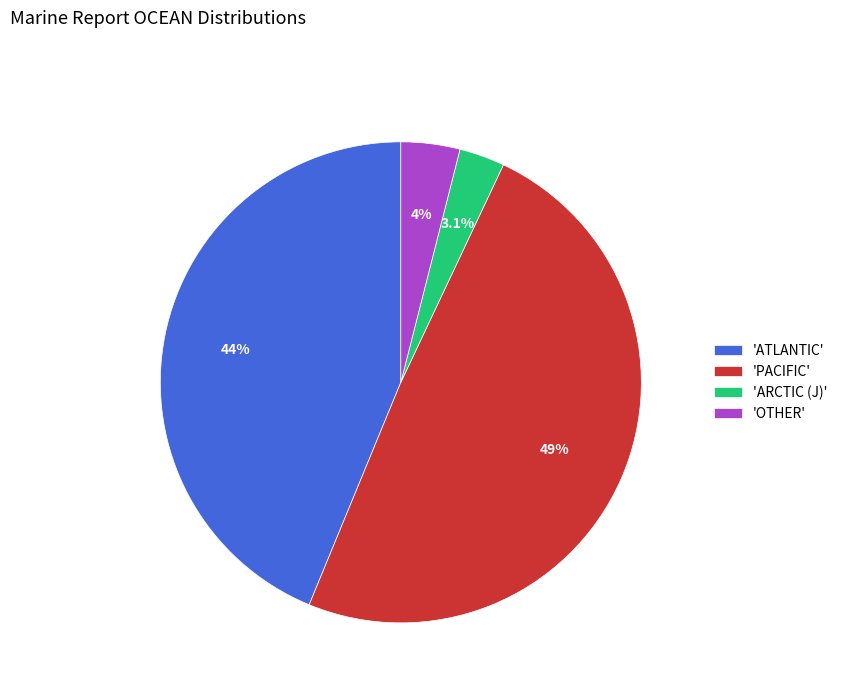

Which has a higher value, 'OTHER' or 'ATLANTIC'?

'ATLANTIC'